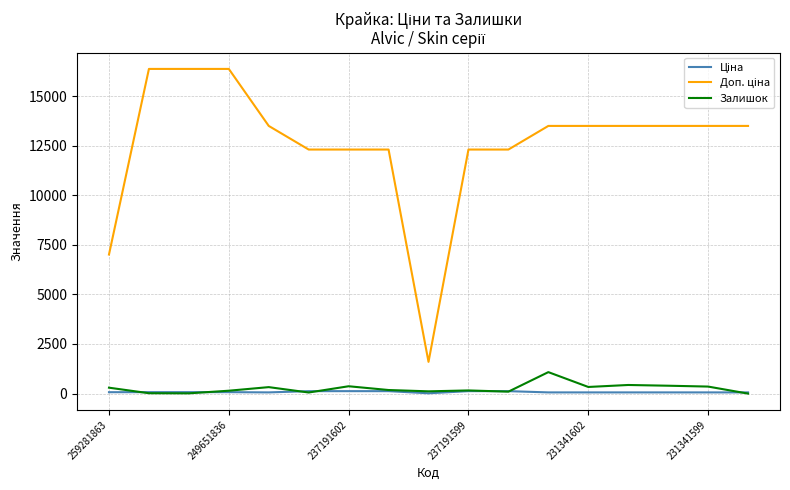

What is the maximum value shown in the chart?

16366.5